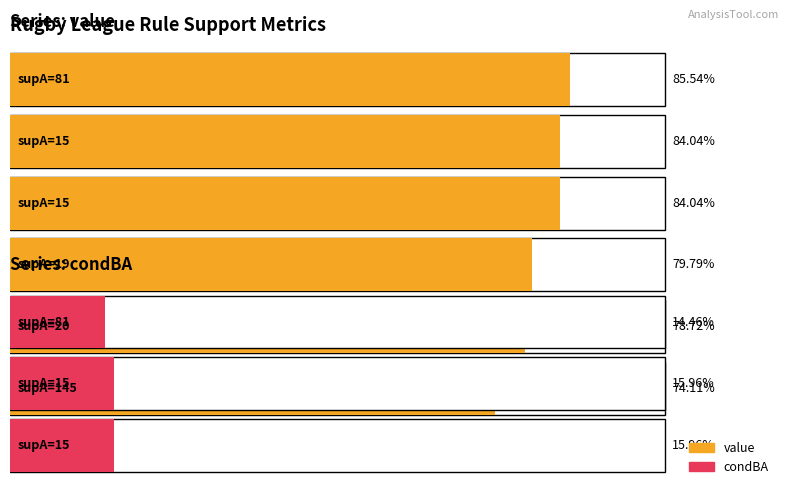

Count the value values in the range 0 to 1.

6